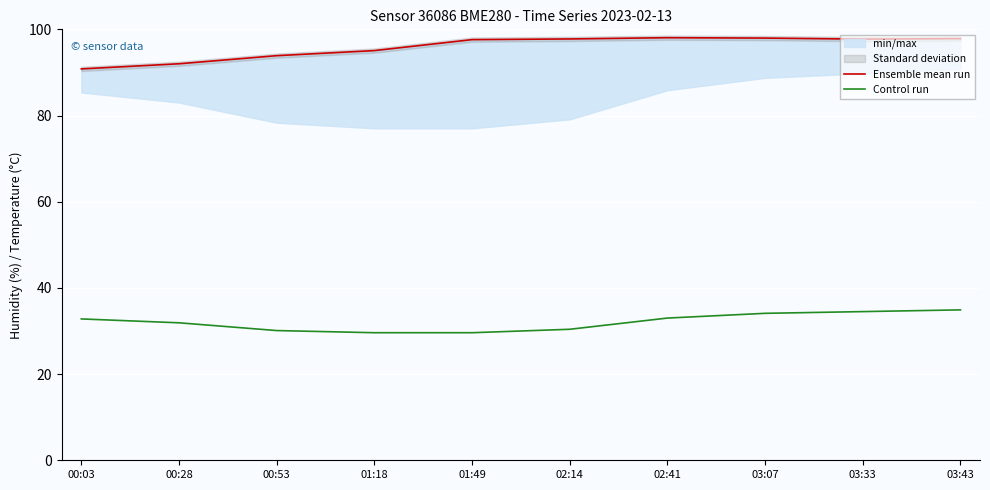

The Control run series shows 20.0 at 00:53. True or false?

False